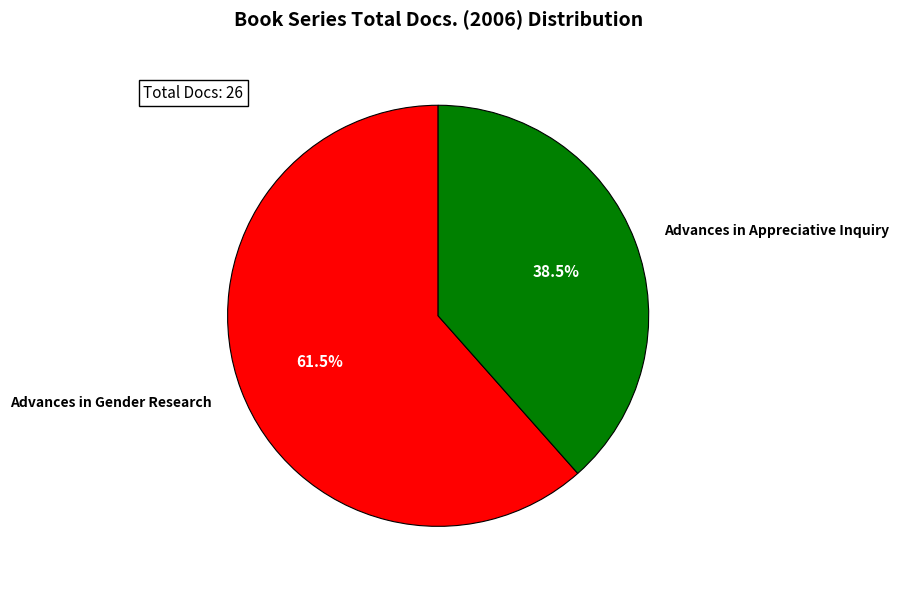

To the nearest percent, what is the difference between the largest and smallest slice percentages?

23%